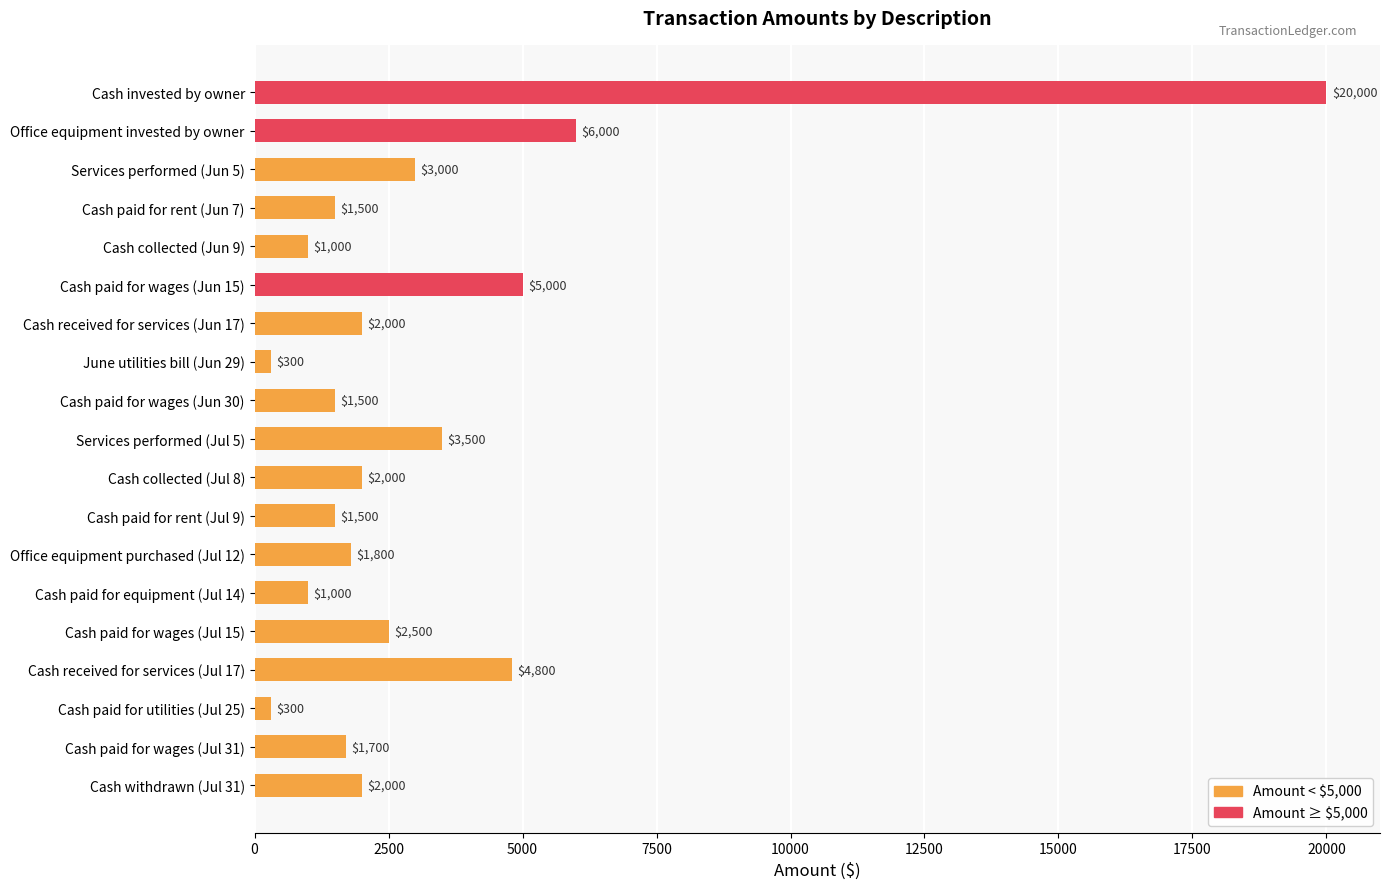

What value does the data have at Cash paid for rent (Jun 7)?

1500